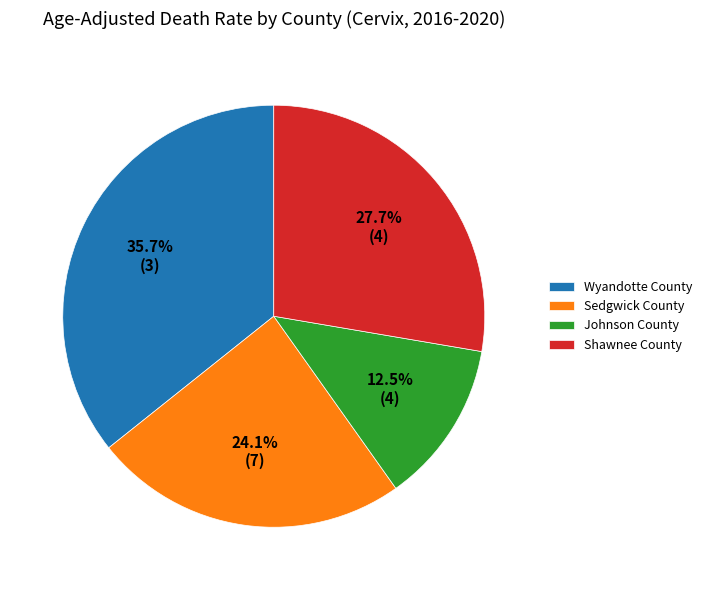

To the nearest percent, what percentage of the pie is Sedgwick County?

24%